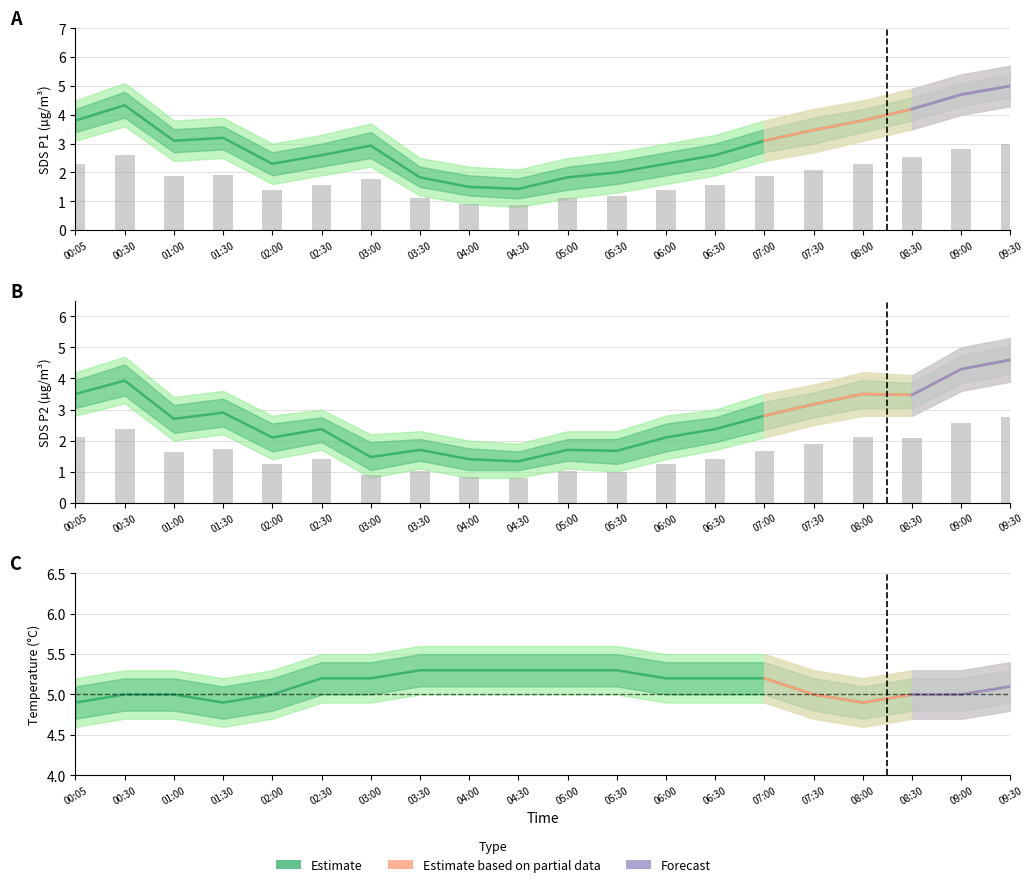

What position from the right is 09:00?

2